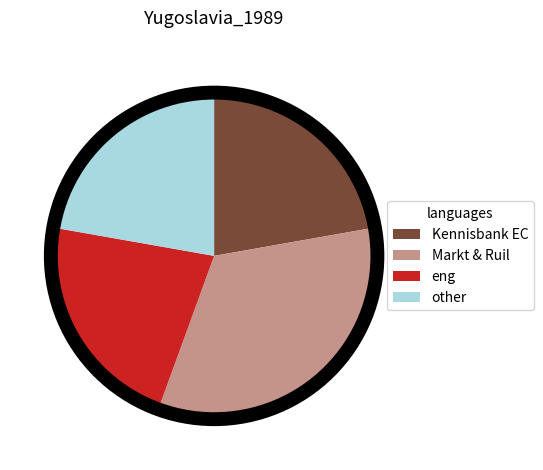

Between Markt & Ruil and eng, which is larger?

Markt & Ruil